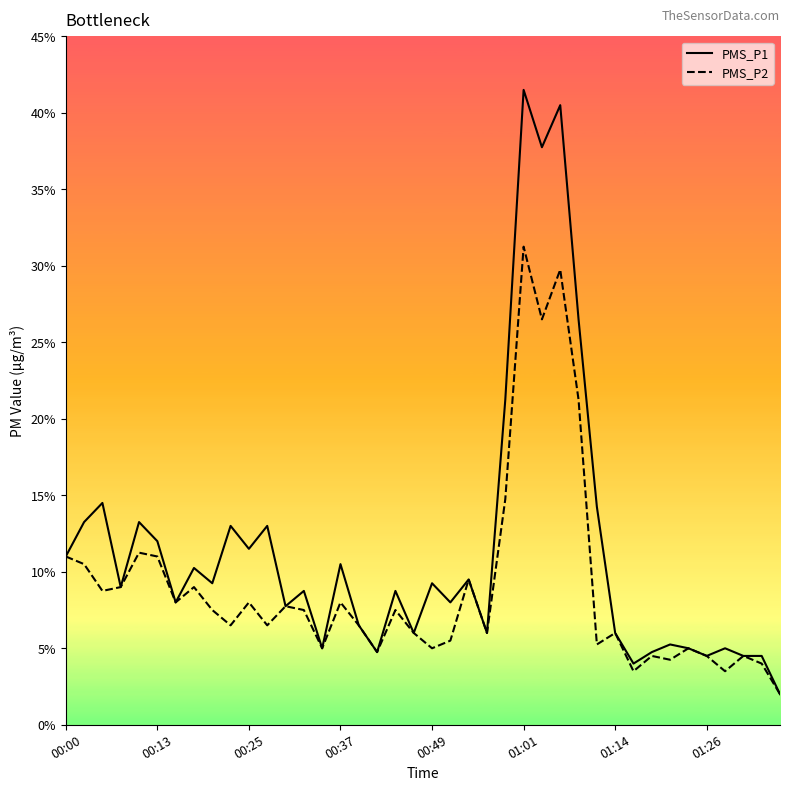

At how many categories does at least one series exceed 30?

3